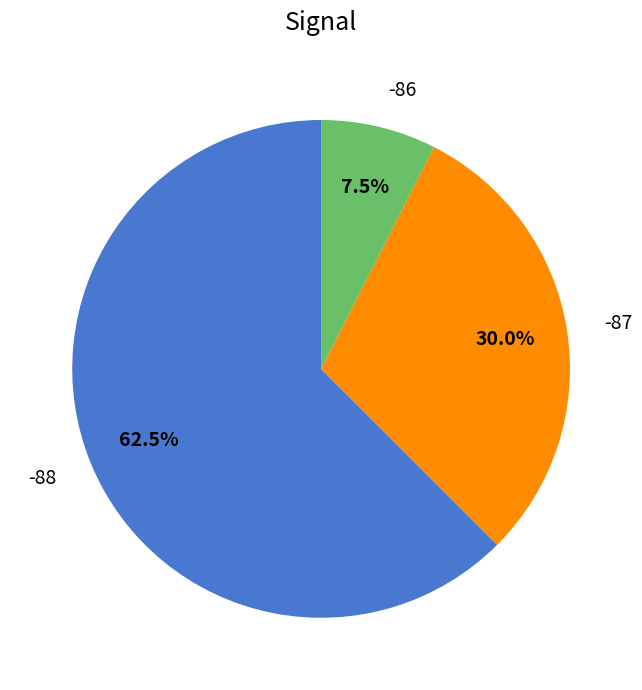

Which category has the smallest portion of the pie?

-86